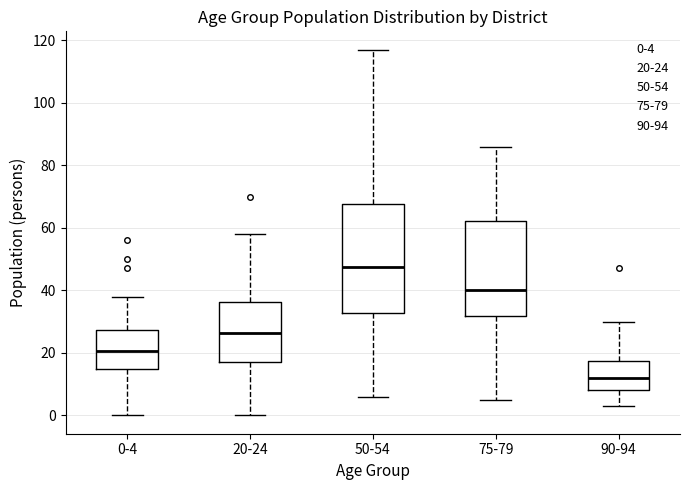

Where is the upper edge of the box for 75-79 on the y-axis? The values are not printed on the chart, so give them approximately, as read against the axis.

62